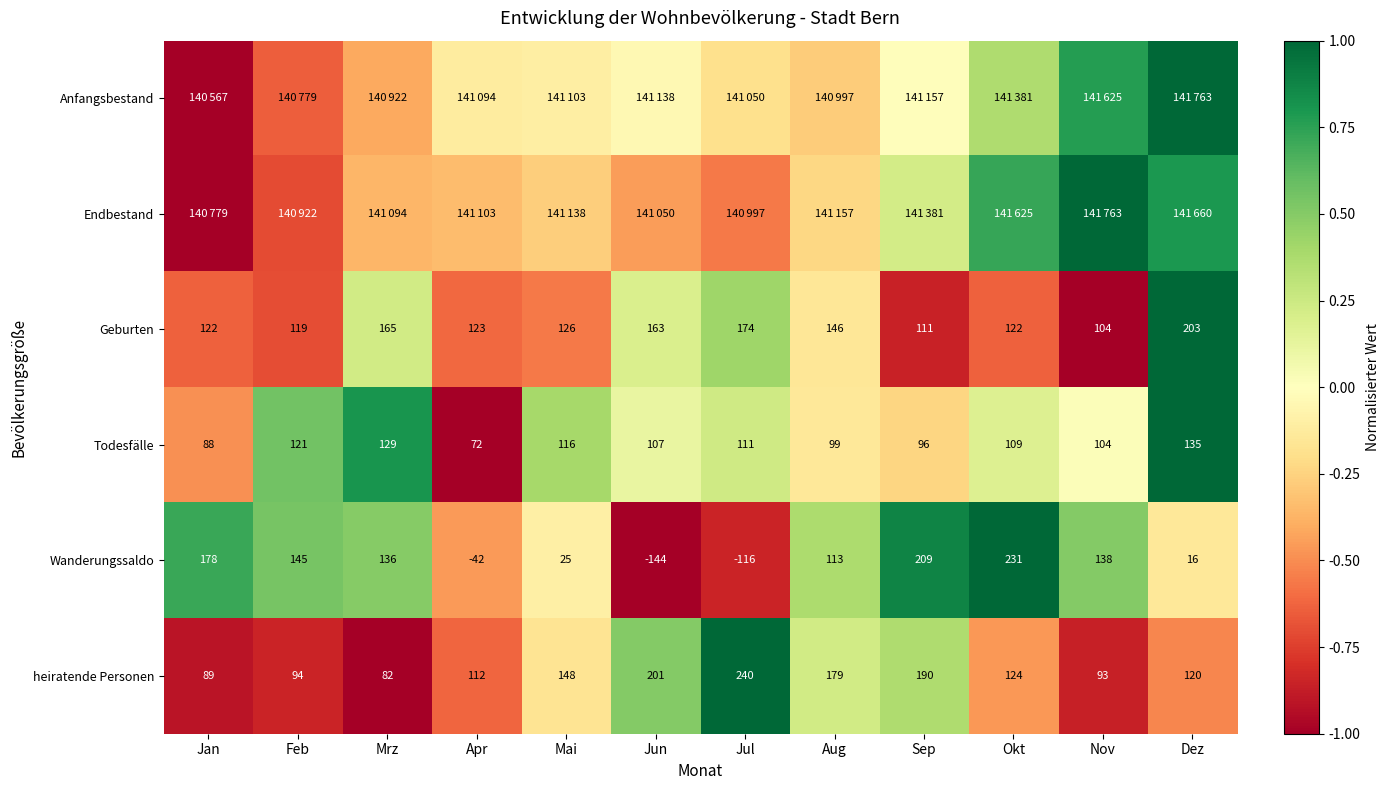

At which label does Wanderungssaldo first exceed 136?

Jan